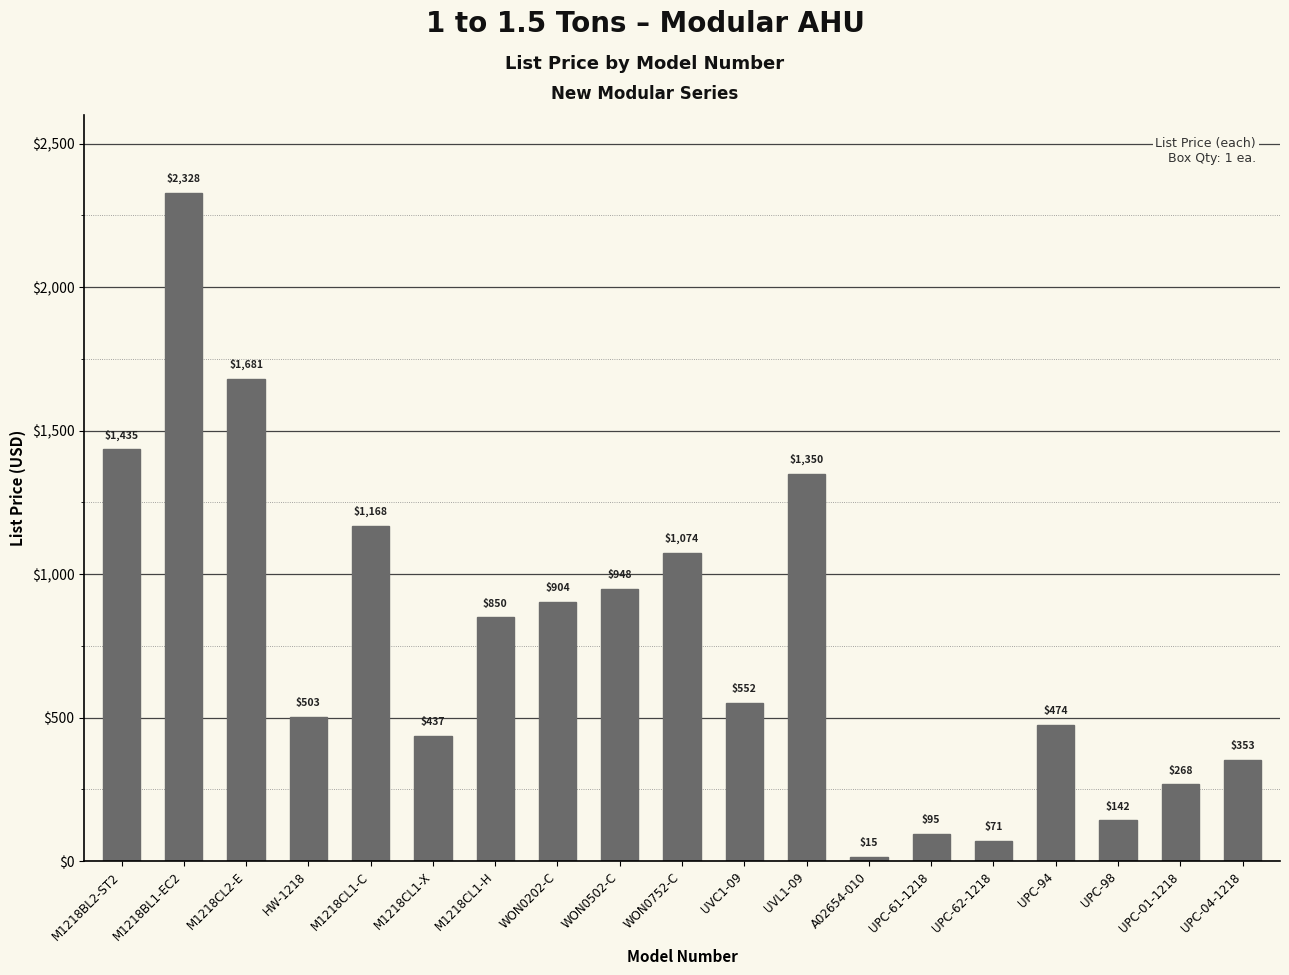

Are the bars grouped side by side (vs. stacked)?

No